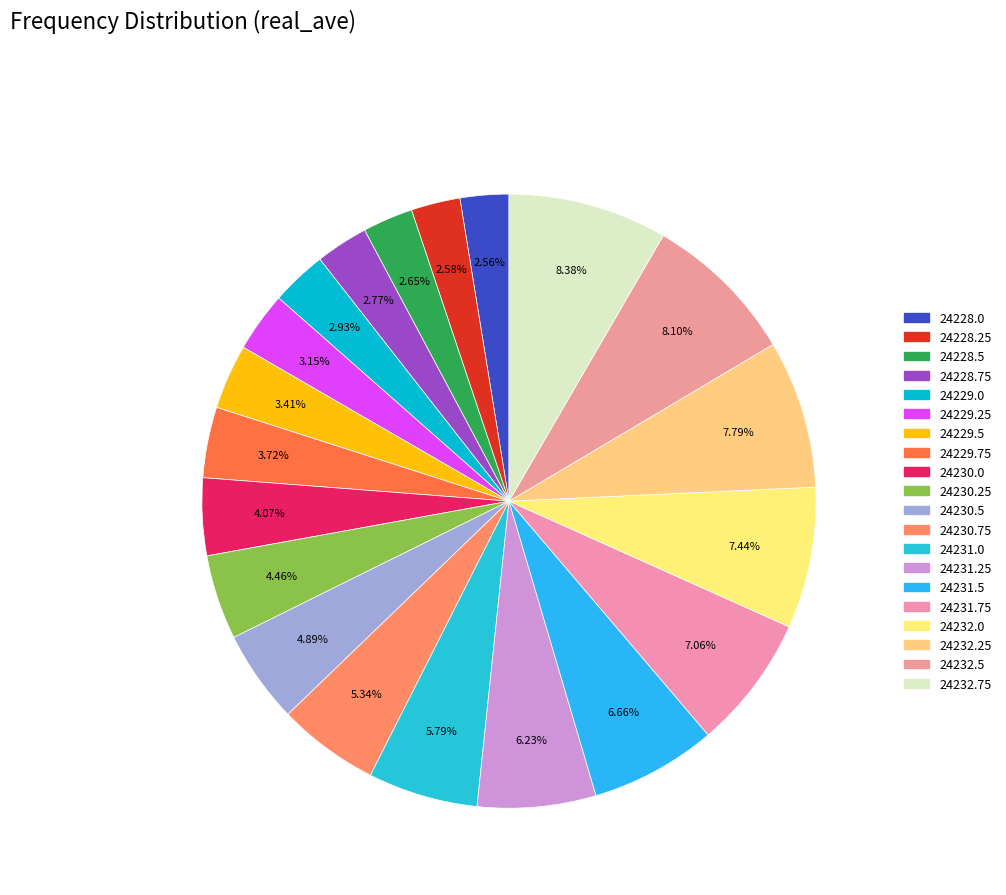

How many slices are in this pie chart?

20